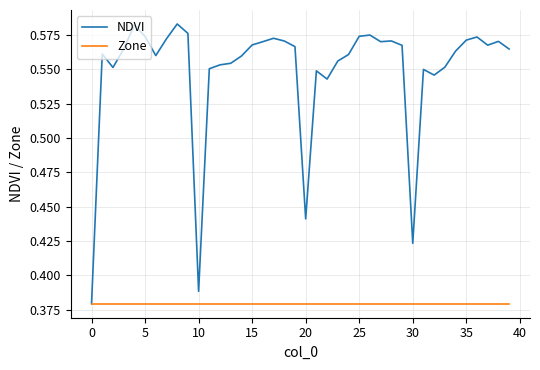

Which series has the widest spread of values?

NDVI